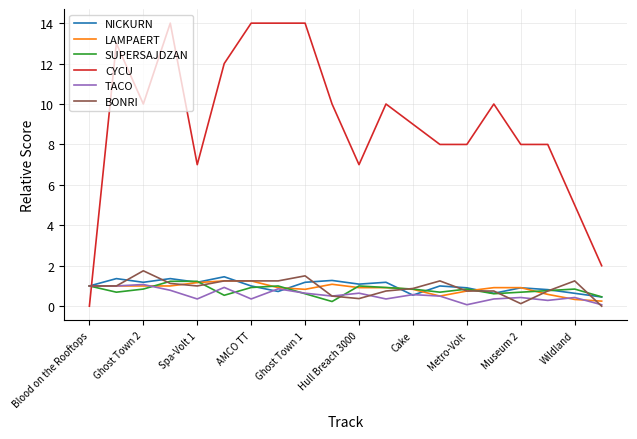

True or false: CYCU and NICKURN cross at least once.

True